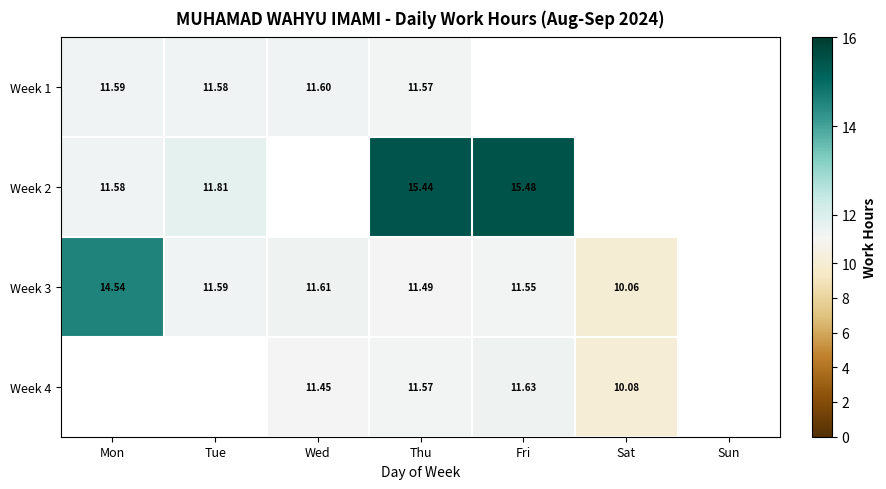

What is the difference between the maximum and minimum values in the Week 2 series?

3.9